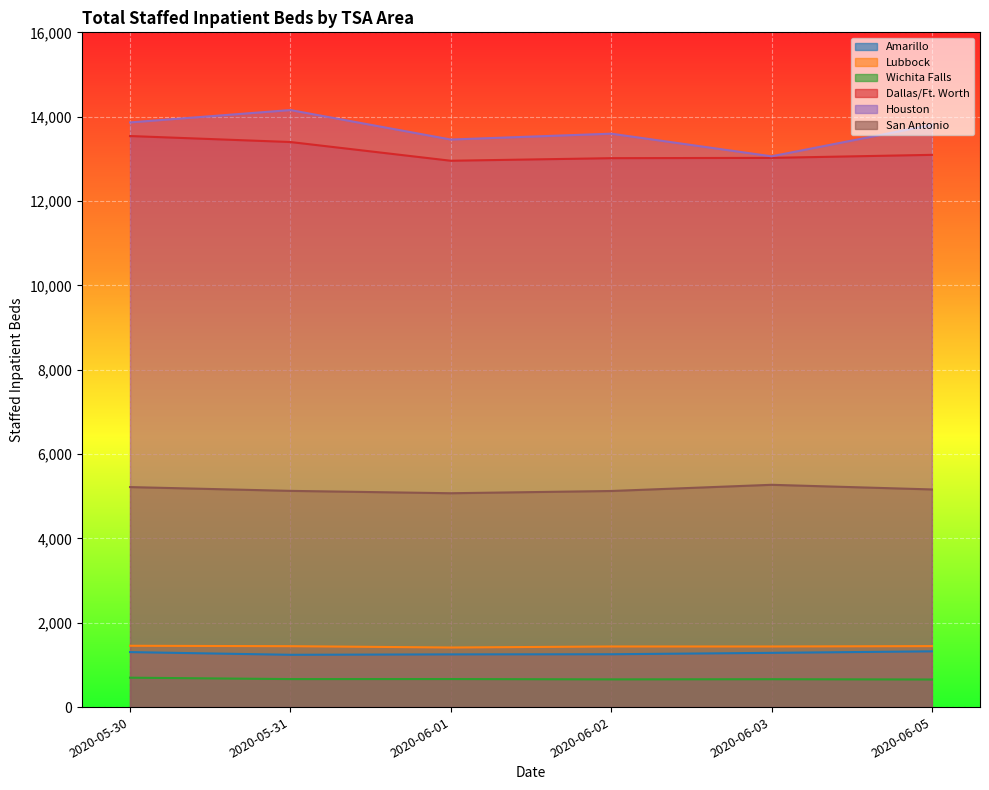

How many data points in Houston are above 13806?

2